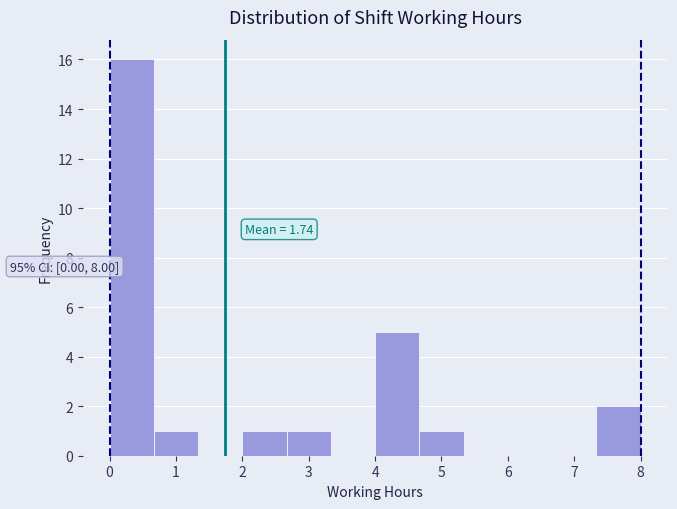

Over which range of the x-axis is the bar tallest?

0.0 to 0.7